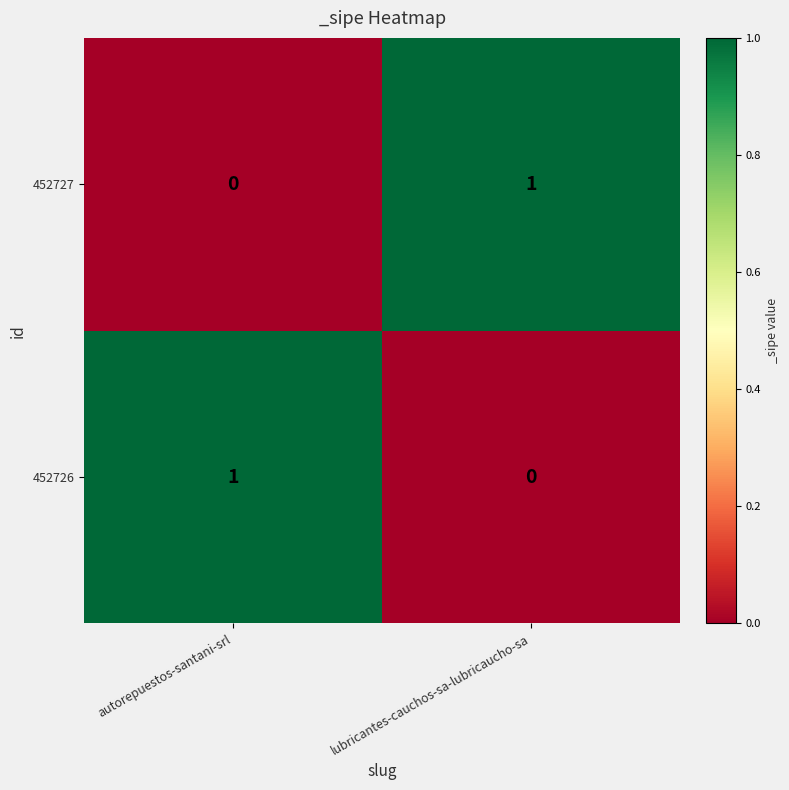

At autorepuestos-santani-srl, list the series in order from largest to smallest.

452726, 452727